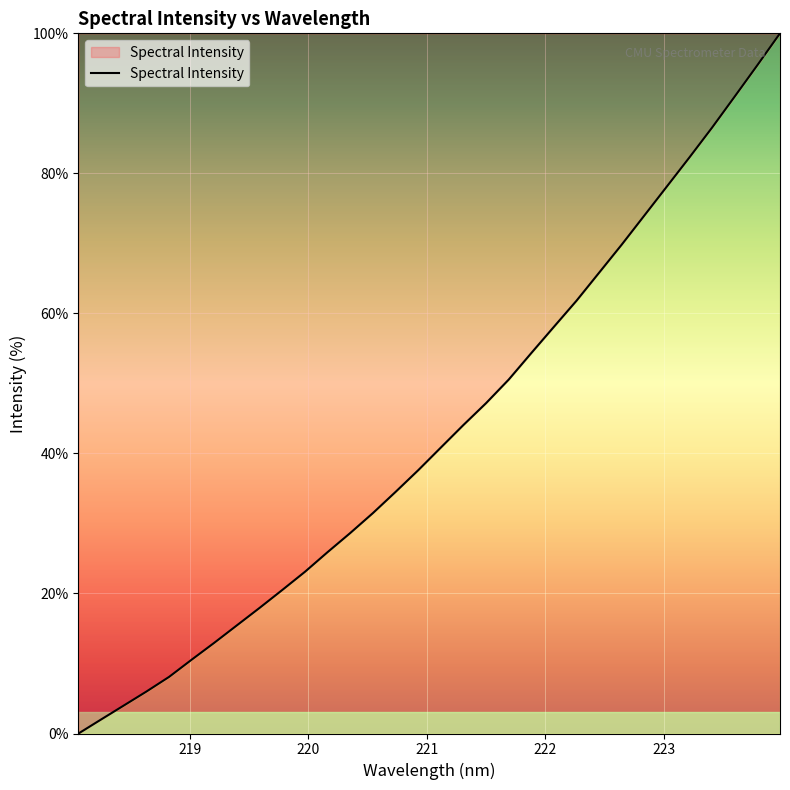

What is the sum of all values?

1378.7